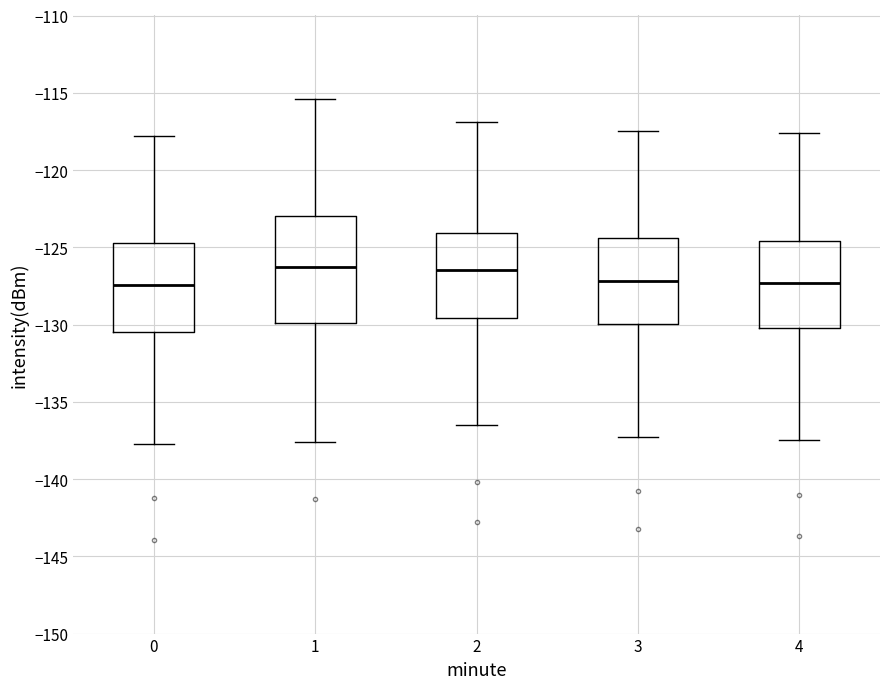

Where does the upper whisker of the box at x = 3 end on the y-axis? The values are not printed on the chart, so give them approximately, as read against the axis.

-117.5